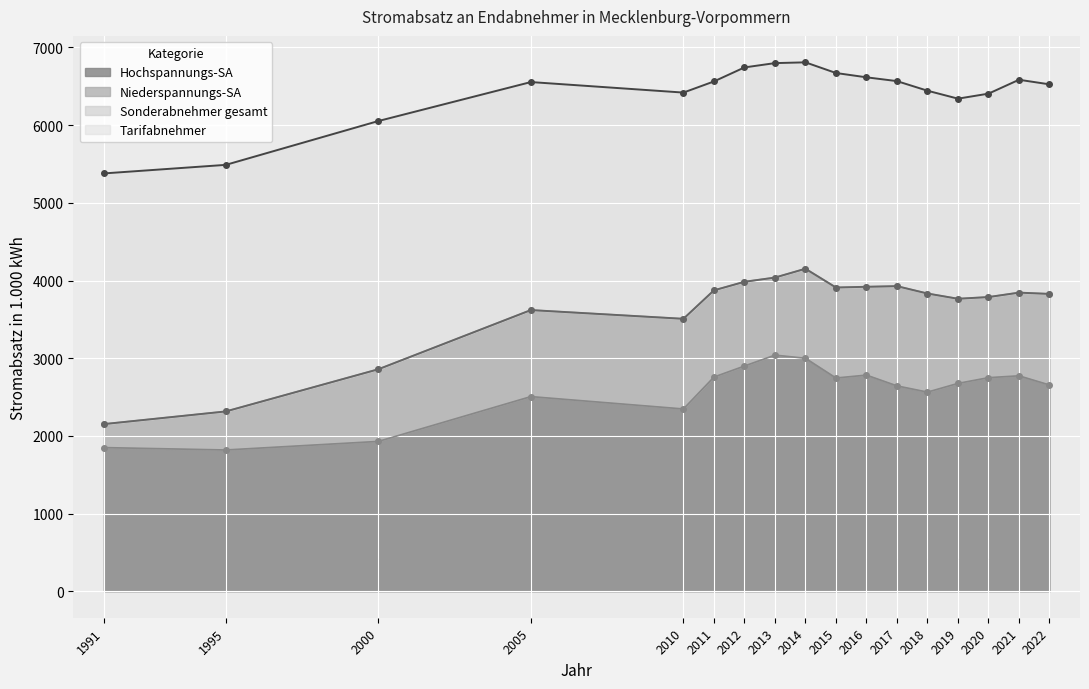

What is the difference between the highest and lowest values at 2017?

1283.8